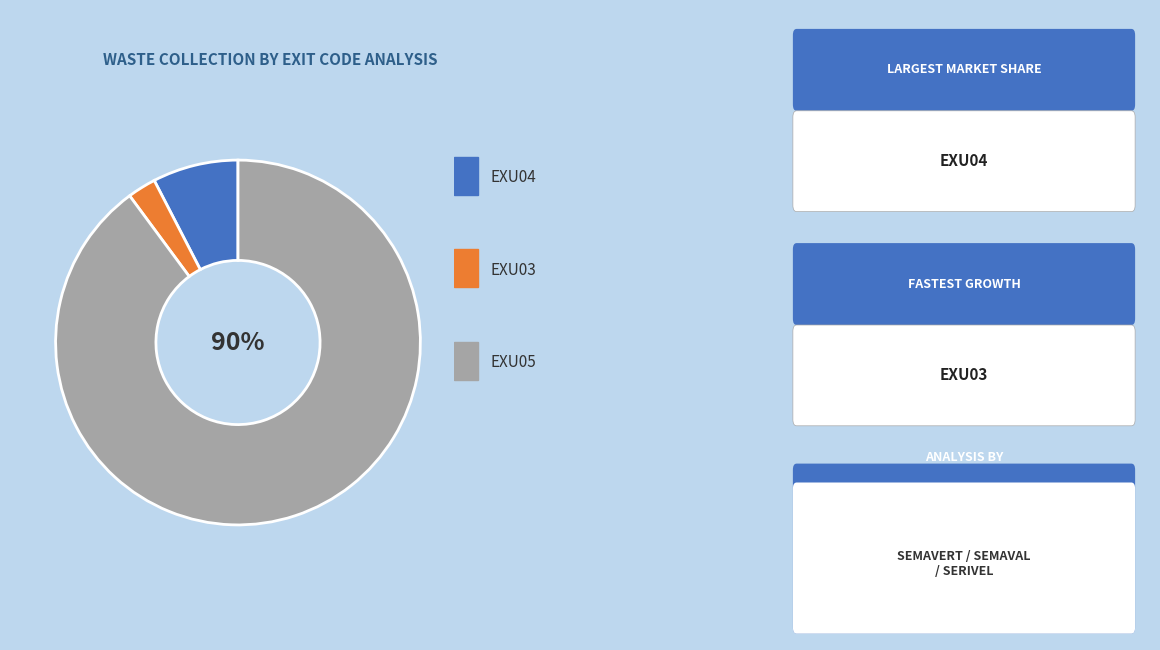

How many segments does this pie chart have?

3